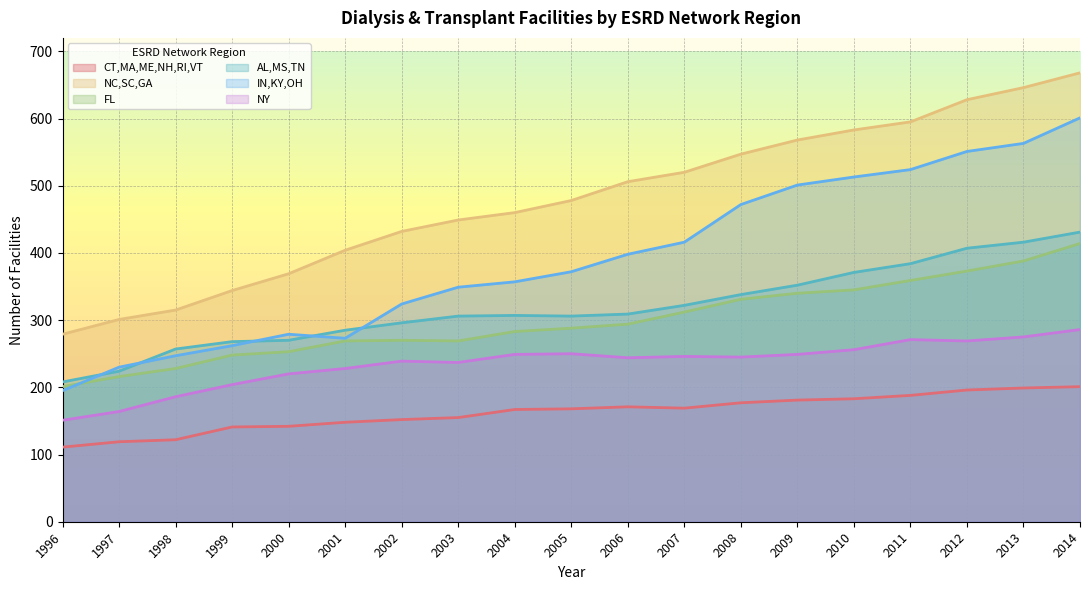

Rank the series at 2001 from highest to lowest value.

NC,SC,GA, AL,MS,TN, IN,KY,OH, FL, NY, CT,MA,ME,NH,RI,VT